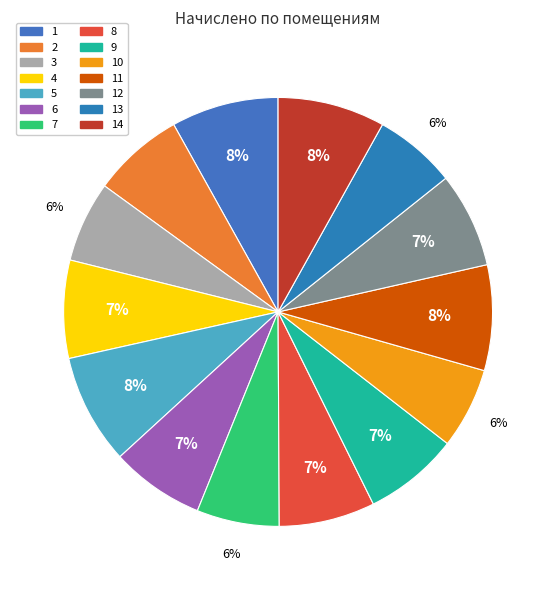

How many slices are in this pie chart?

14